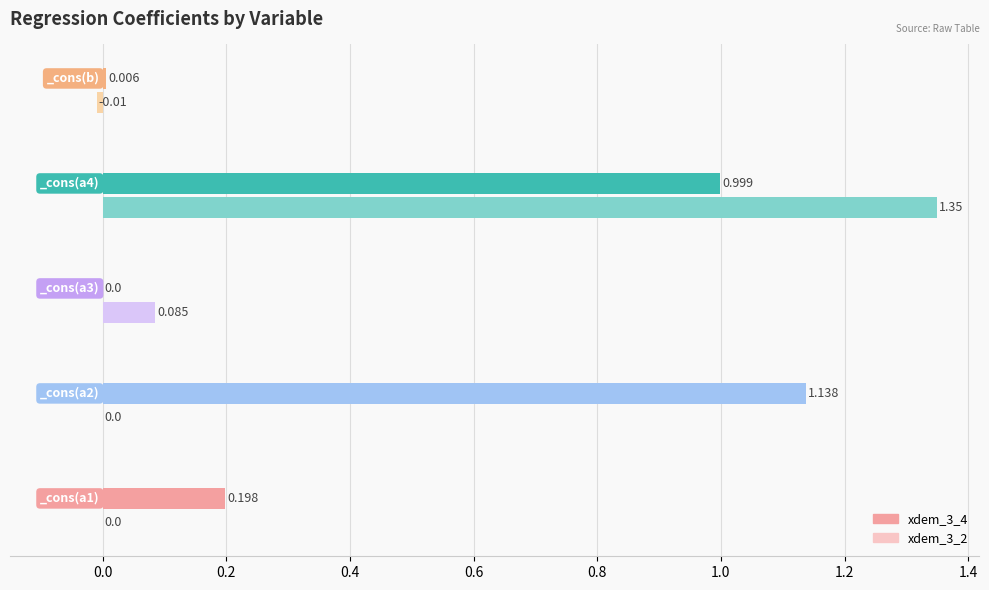

Rank the series by their average value, from lowest to highest.

xdem_3_2, xdem_3_4